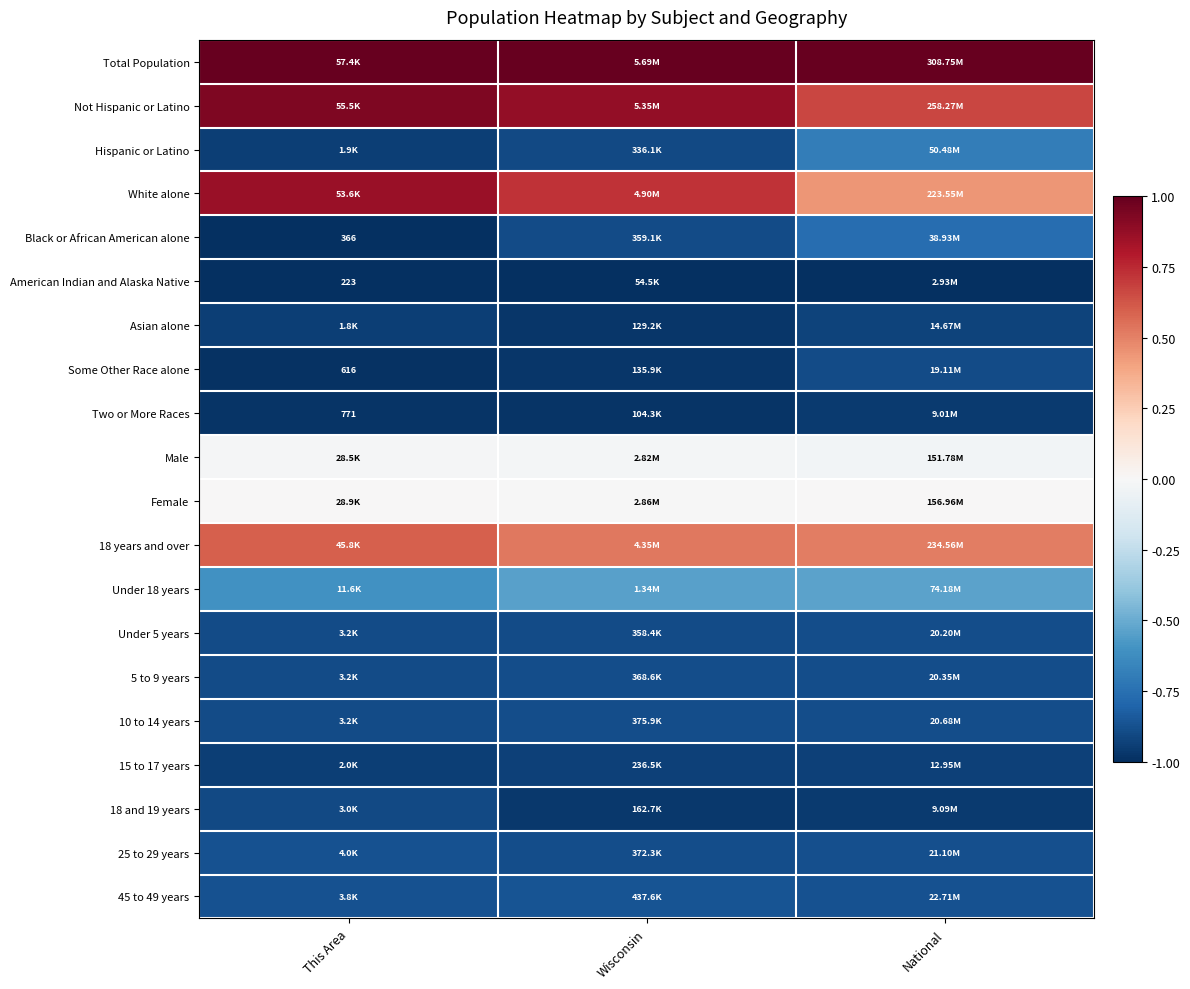

True or false: 25 to 29 years has a value of -0.5 at National.

False